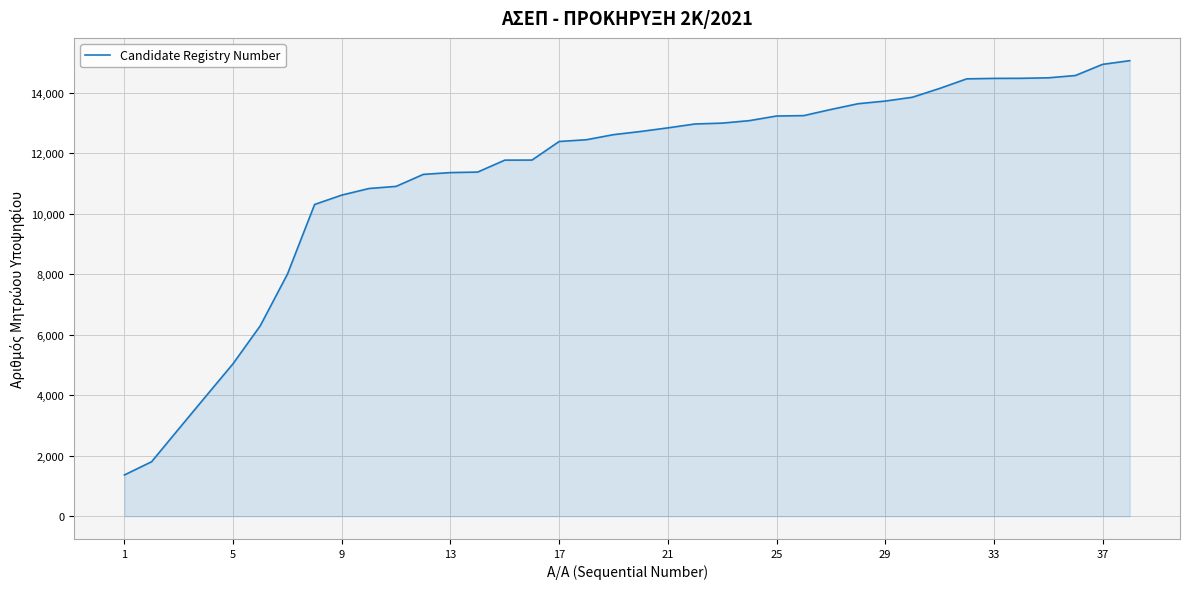

What is the greatest value displayed?

15054